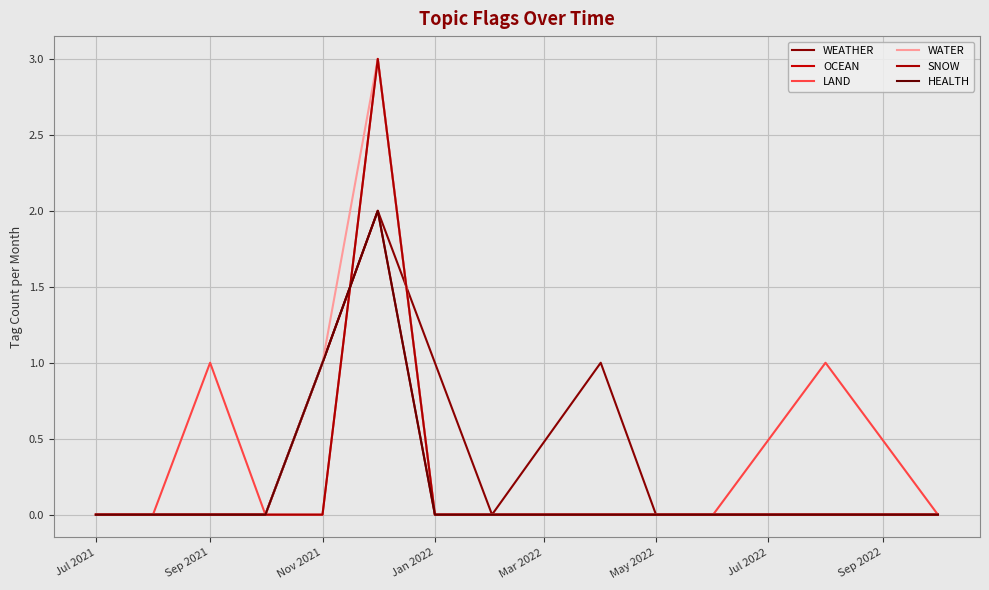

Does the chart have visible grid lines?

Yes